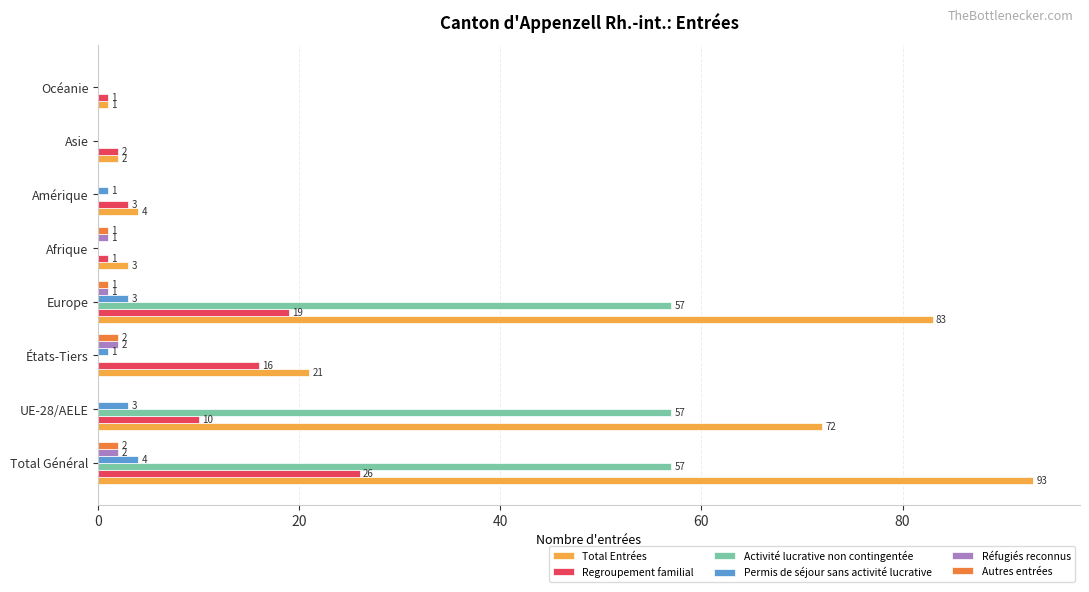

Read the Activité lucrative non contingentée value at Total Général, to the nearest 10.

60